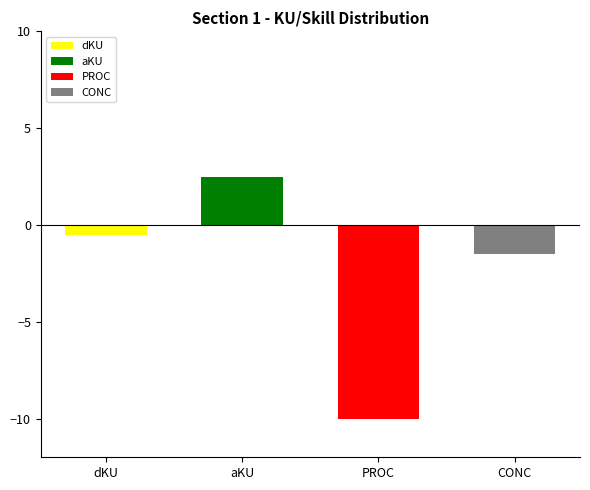

How many categories are shown in the chart?

4